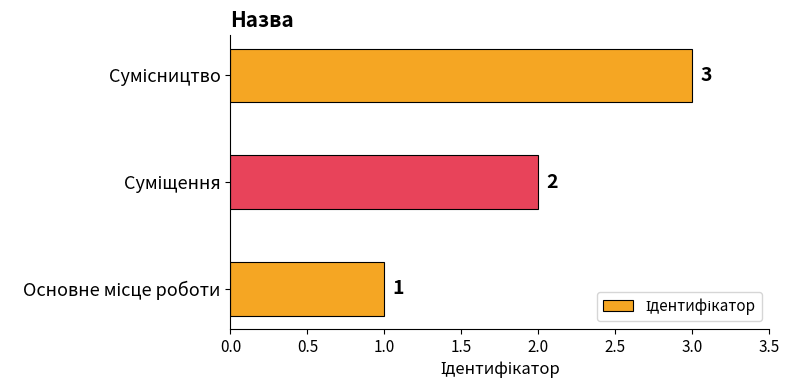

What is the maximum value shown in the chart?

3